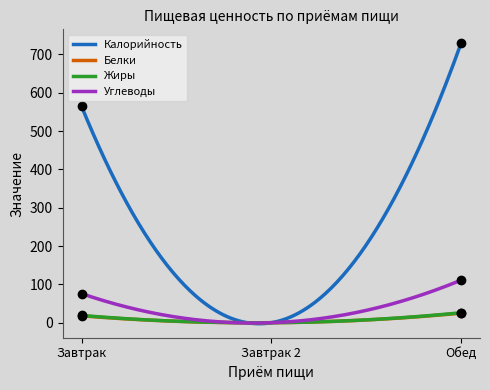

What is the average value of the Углеводы series?

31.5